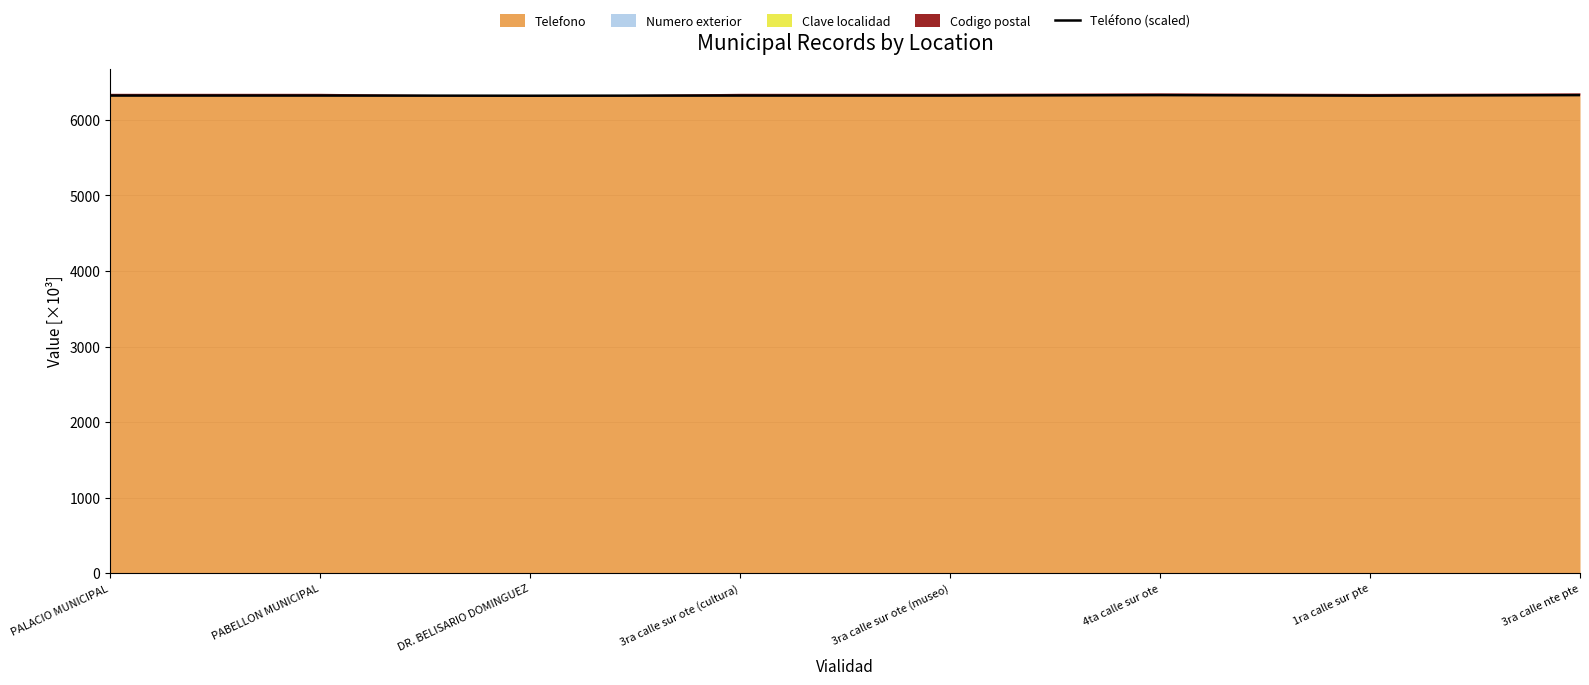

Count the number of categories in the chart.

8